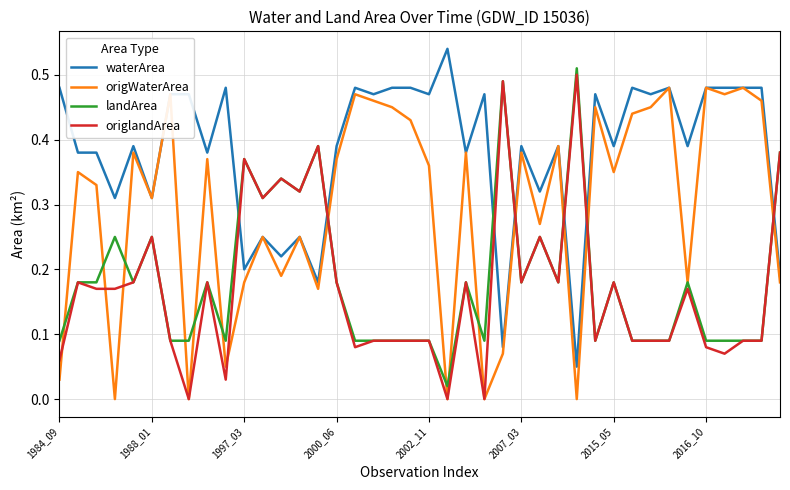

How many lines are shown in the chart?

4